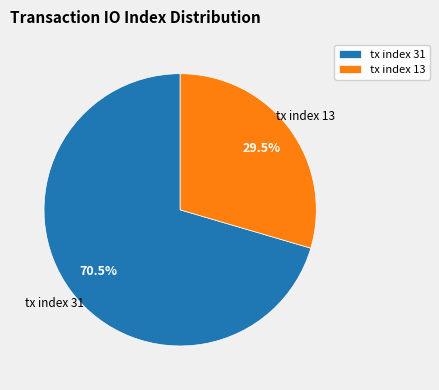

What is the ratio of the value at tx index 31 to the value at tx index 13?

2.4